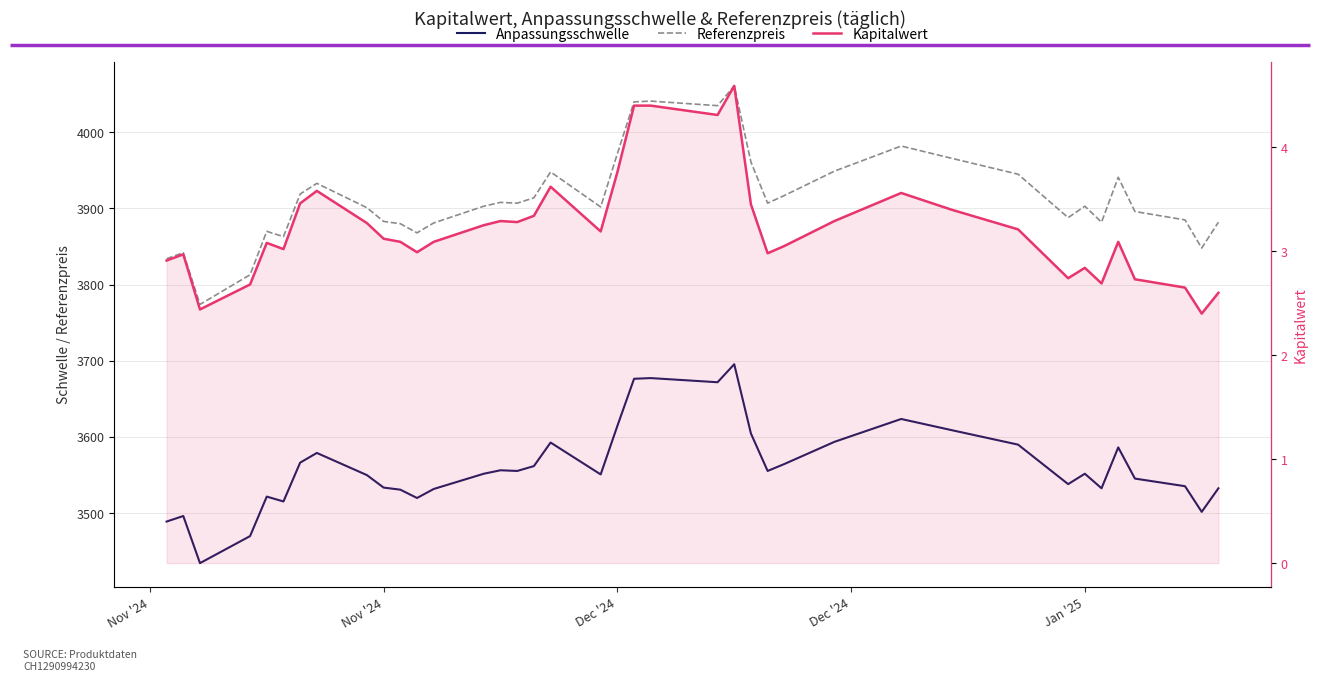

Reading left to right, transcribe all the data shown in this chart.

Anpassungsschwelle: 3488.9	3496.2	3434.3	3469.8	3521.7	3515.3	3566.3	3579.0	3549.9	3533.5	3530.8	3519.9	3531.7	3551.7	3556.3	3555.4	3561.7	3592.7	3550.8	3614.5	3676.4	3677.3	3671.8	3695.5	3604.5	3555.4	3564.5	3593.6	3623.6	3609.1	3589.9	3538.1	3551.7	3532.6	3586.3	3545.4	3535.3	3501.7	3532.6
Referenzpreis: 3834.0	3842.0	3774.0	3813.0	3870.0	3863.0	3919.0	3933.0	3901.0	3883.0	3880.0	3868.0	3881.0	3903.0	3908.0	3907.0	3914.0	3948.0	3902.0	3972.0	4040.0	4041.0	4035.0	4061.0	3961.0	3907.0	3917.0	3949.0	3982.0	3966.0	3945.0	3888.0	3903.0	3882.0	3941.0	3896.0	3885.0	3848.0	3882.0
Kapitalwert: 2.9	3.0	2.4	2.7	3.1	3.0	3.5	3.6	3.3	3.1	3.1	3.0	3.1	3.2	3.3	3.3	3.3	3.6	3.2	3.8	4.4	4.4	4.3	4.6	3.5	3.0	3.0	3.3	3.6	3.4	3.2	2.7	2.8	2.7	3.1	2.7	2.6	2.4	2.6